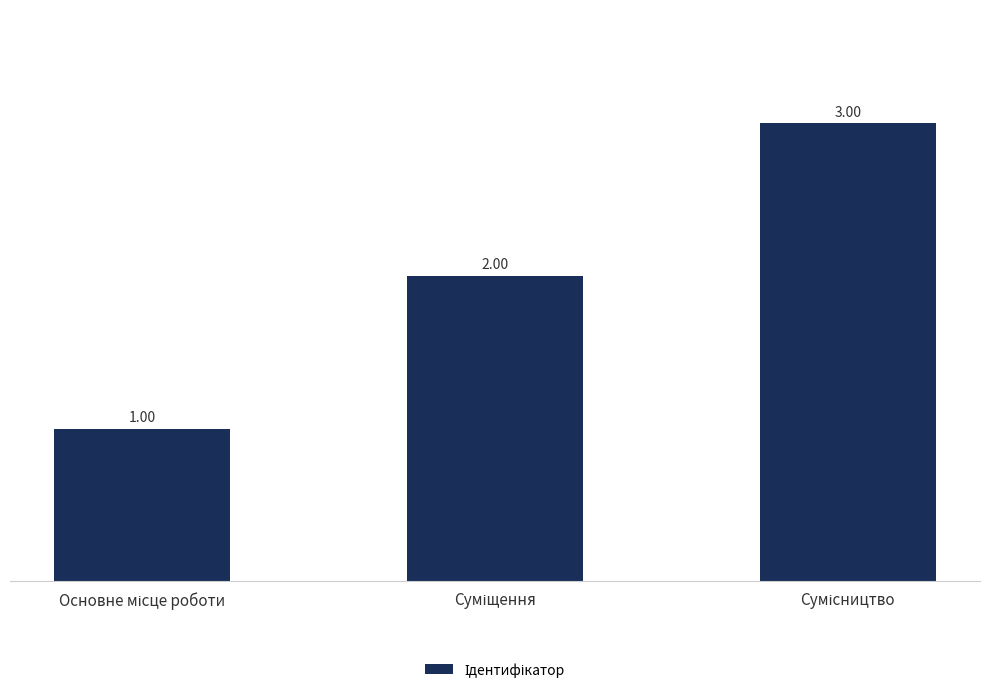

Count the values in the range 1 to 3.

3